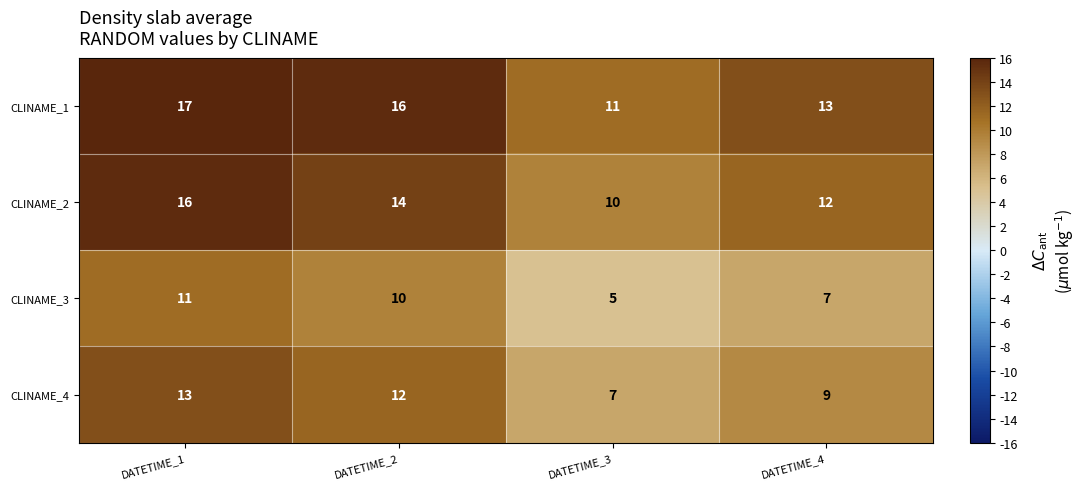

Which category has the highest value across all series?

DATETIME_1